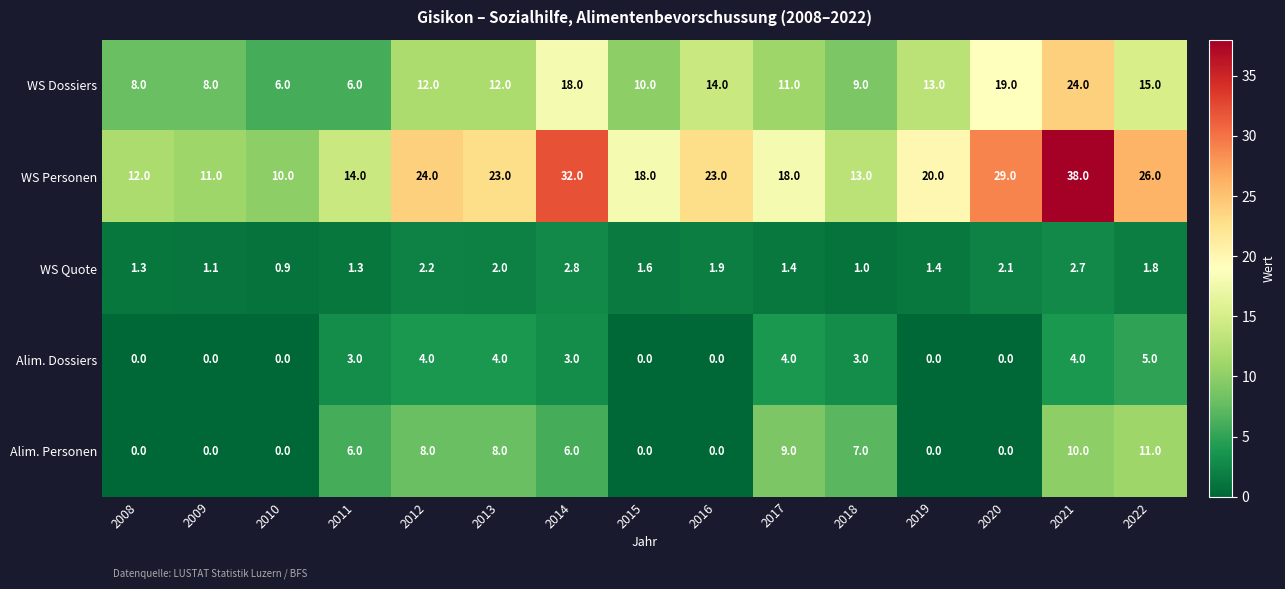

How many categories are shown in the chart?

15